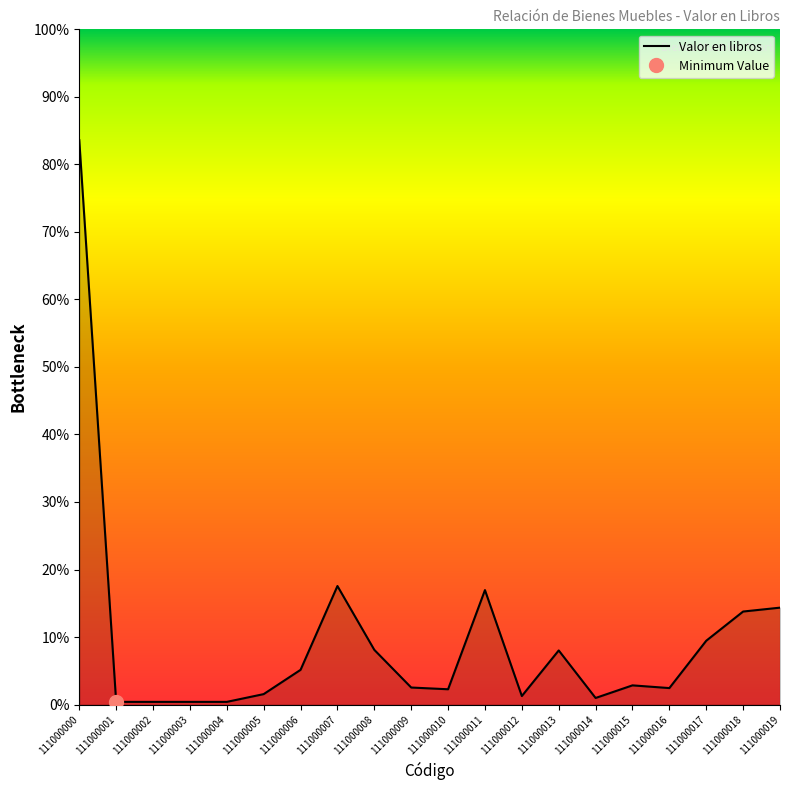

At which category does the chart reach its minimum across all series?

111000001